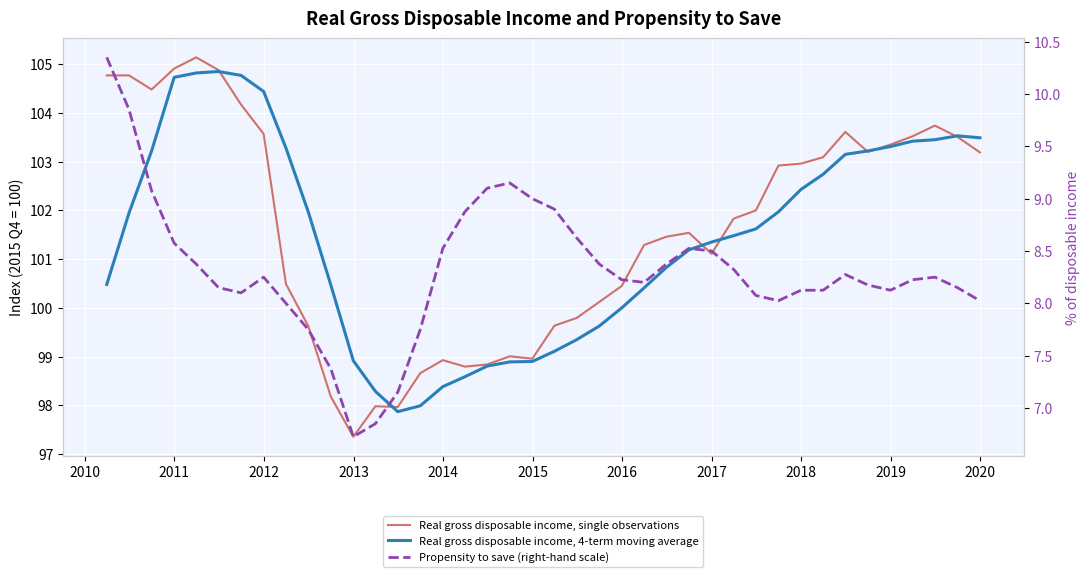

Which series has the largest total across all categories?

Real gross disposable income, single observations